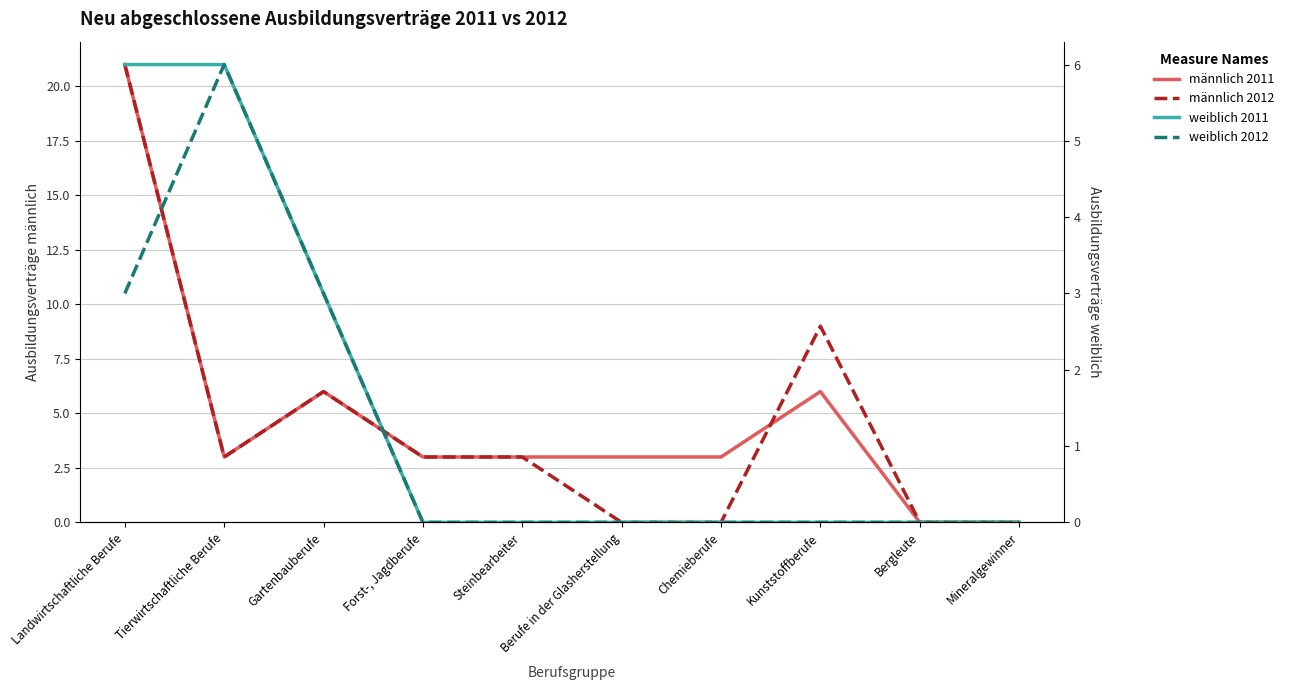

Is the value of weiblich 2011 at Tierwirtschaftliche Berufe greater than the value of weiblich 2012 at Gartenbauberufe?

Yes